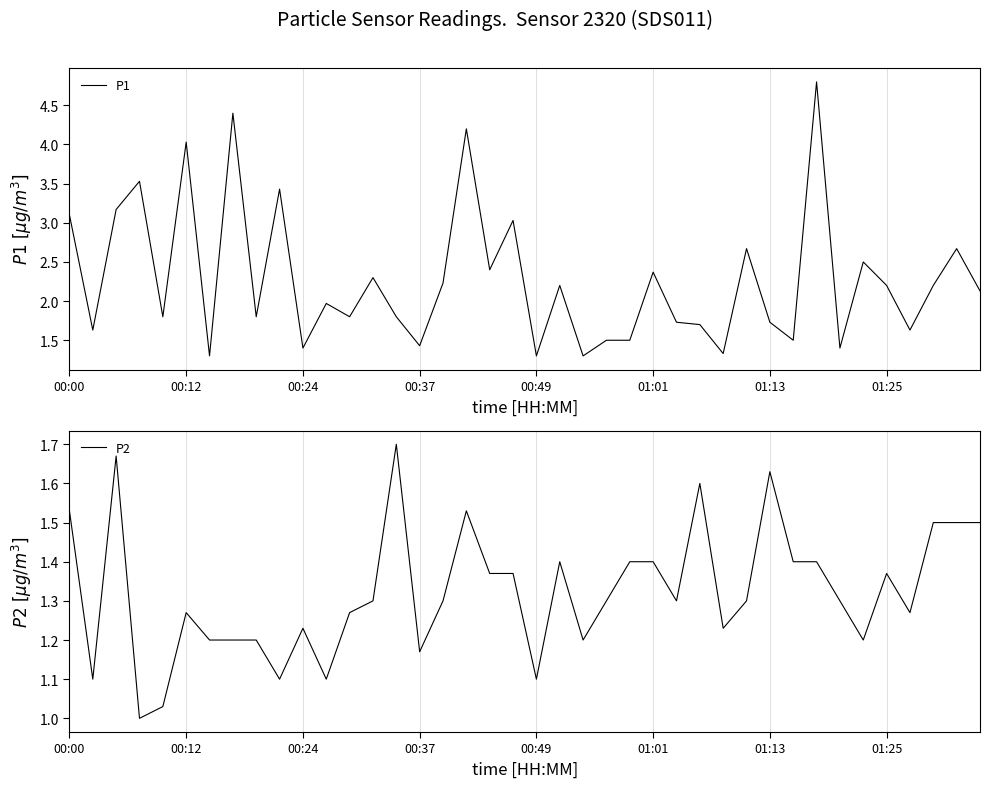

The value of P1 at 01:01 is 3.4. True or false?

False